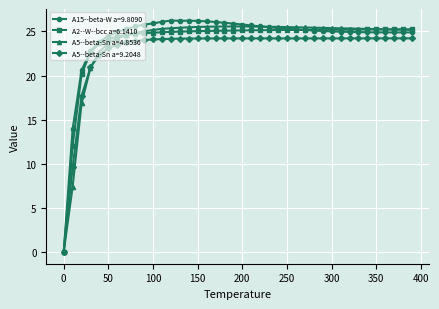

What is the maximum value for A15--beta-W a=9.8090?

26.2